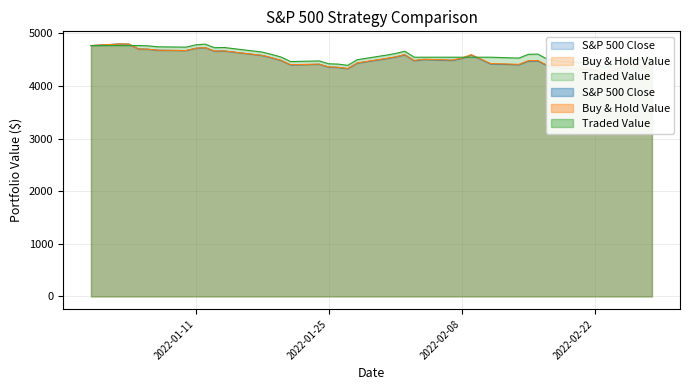

How many data points in Buy & Hold Value are less than 4506?

20